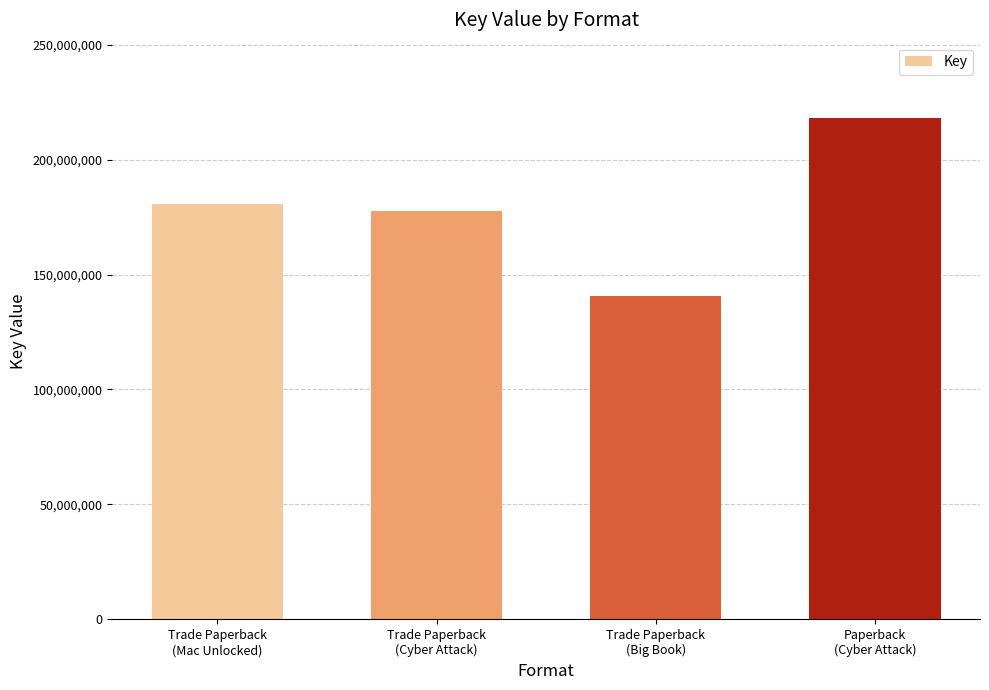

List the labels in order of value, smallest first.

Trade Paperback
(Big Book), Trade Paperback
(Cyber Attack), Trade Paperback
(Mac Unlocked), Paperback
(Cyber Attack)